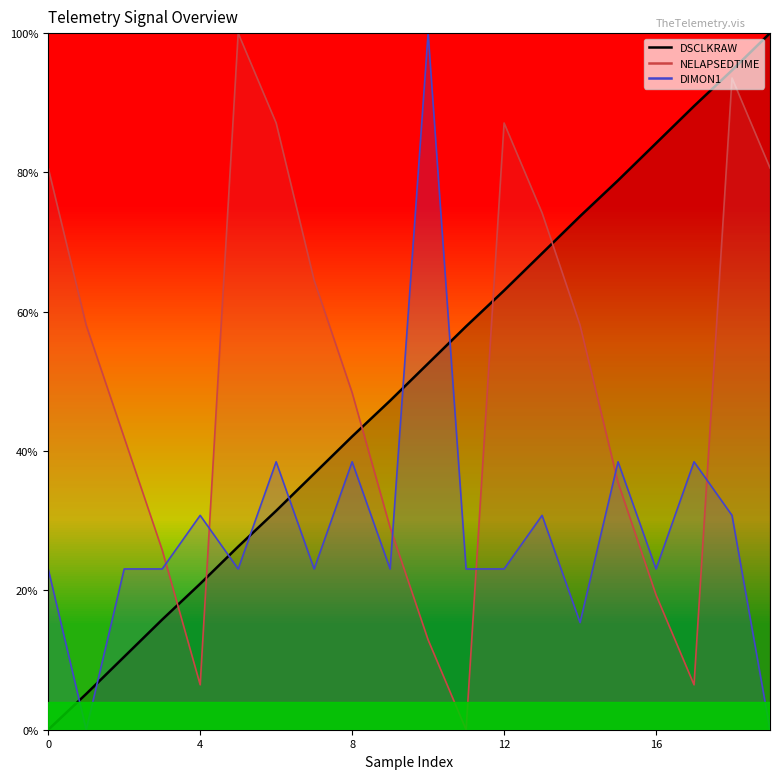

Does the chart have visible grid lines?

No